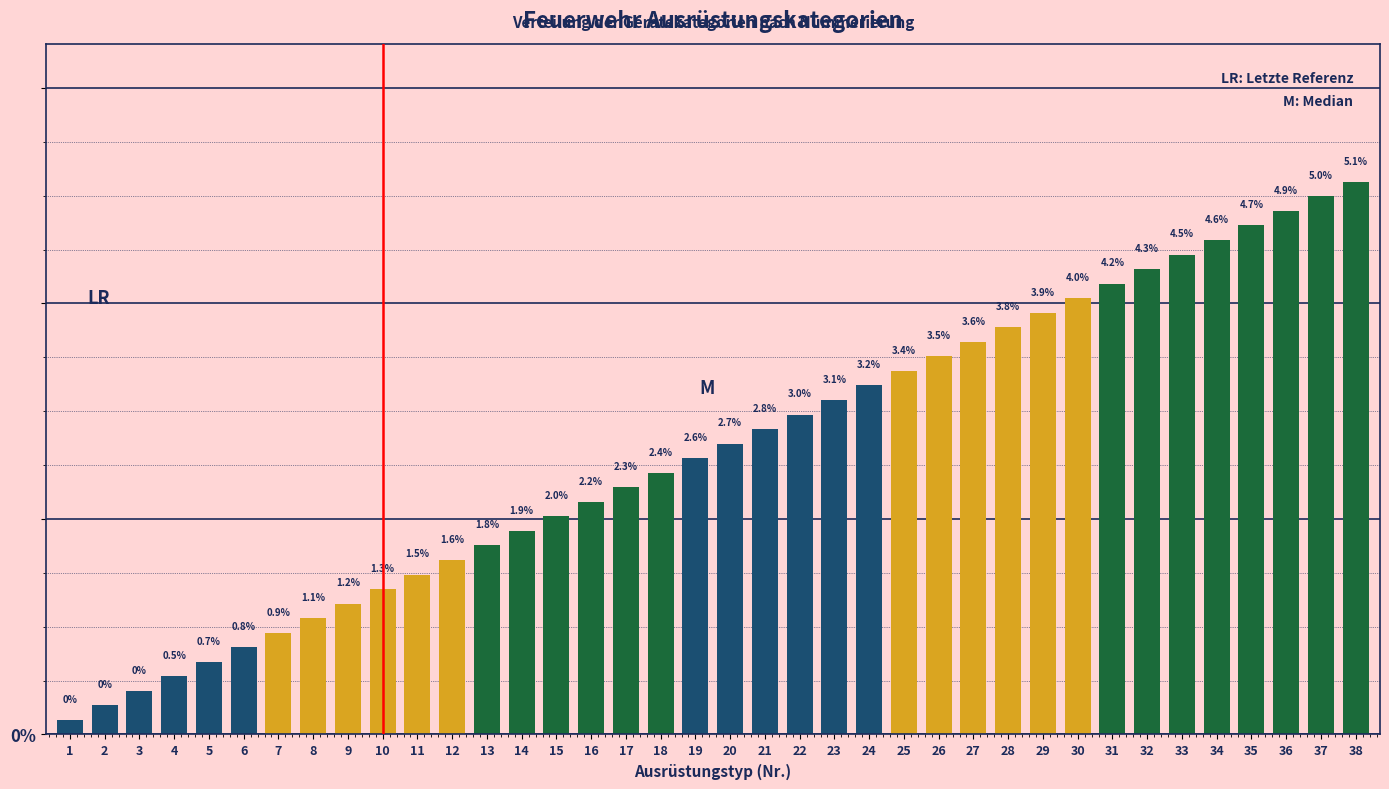

Between 12 and 31, which is larger?

31